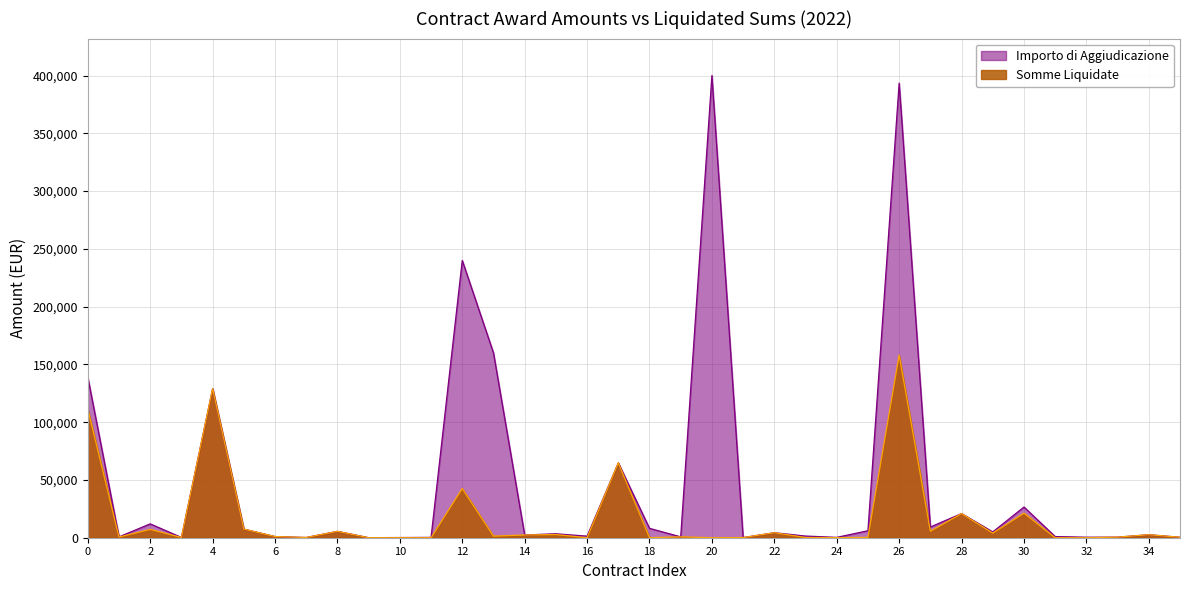

At how many categories does at least one series exceed 245280?

2